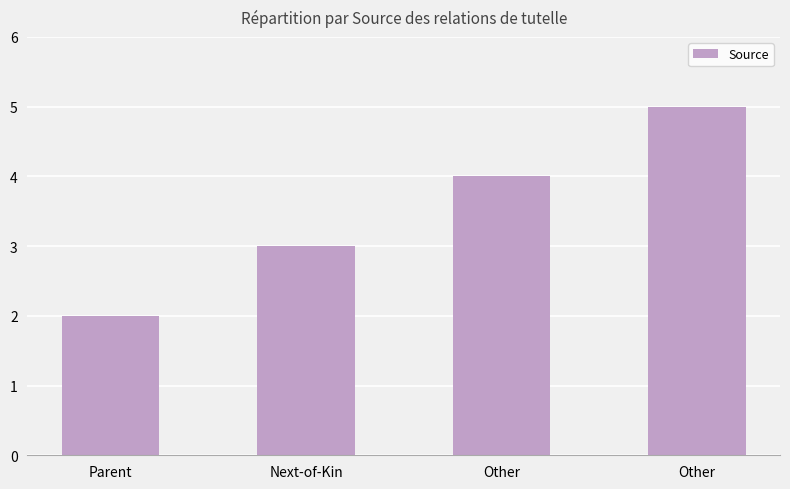

Are the bars horizontal?

No